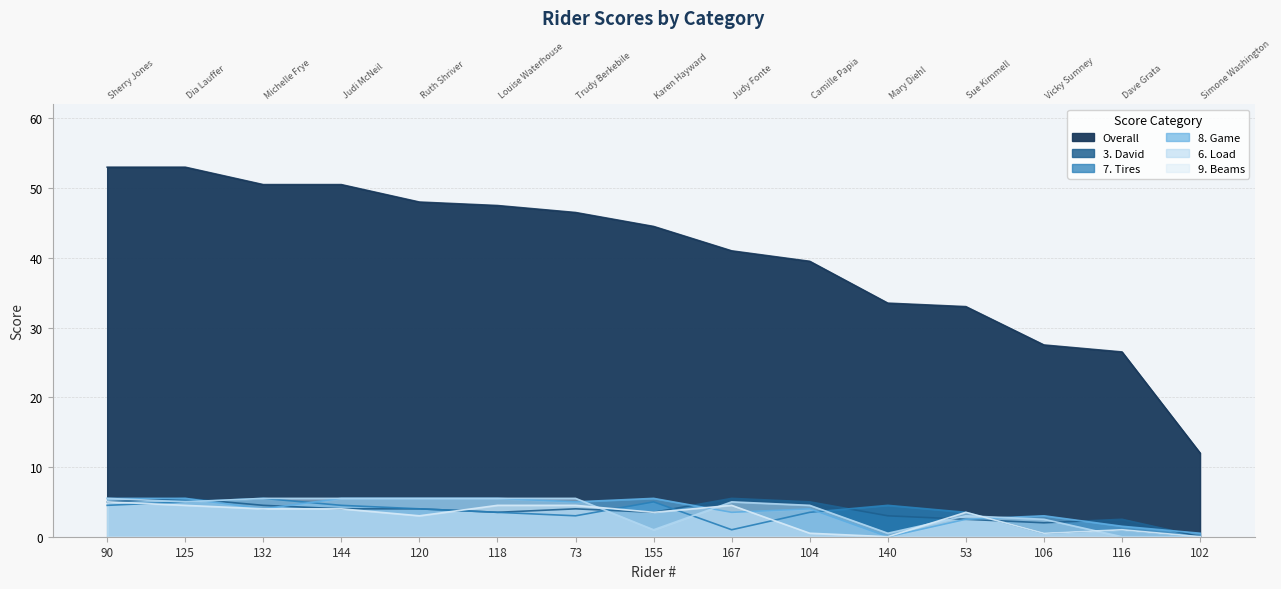

Which series has the largest total across all categories?

Overall